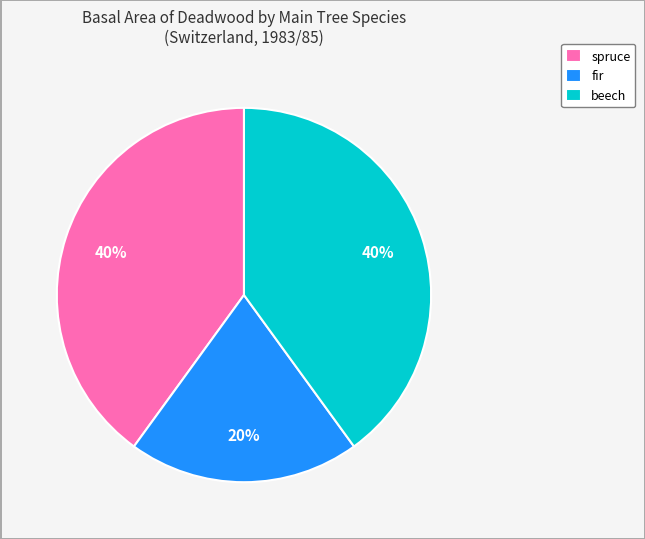

Which slice is the smallest?

fir